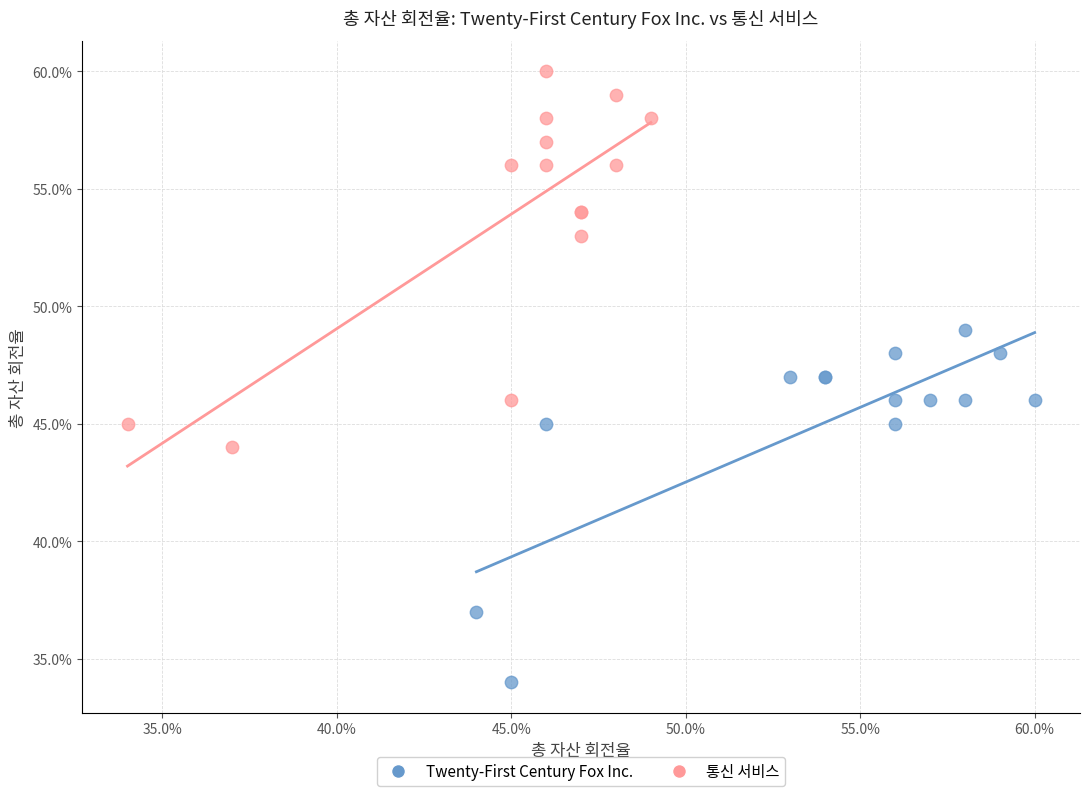

Which series contains the highest Y value?

통신 서비스